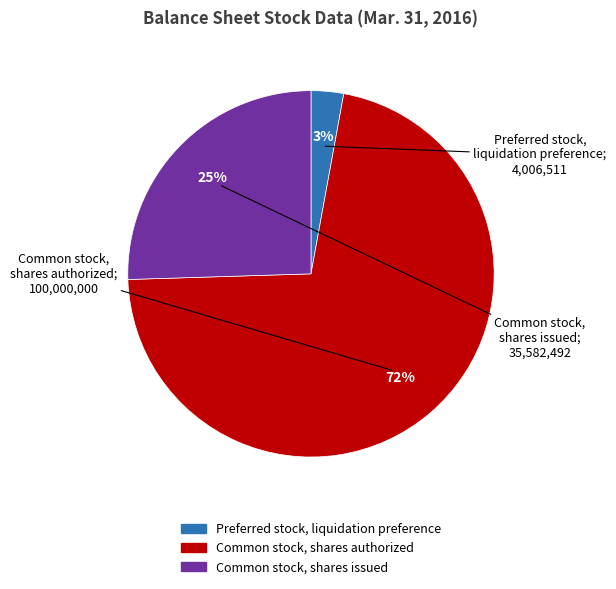

Between Preferred stock, liquidation preference and Common stock, shares authorized, which is larger?

Common stock, shares authorized